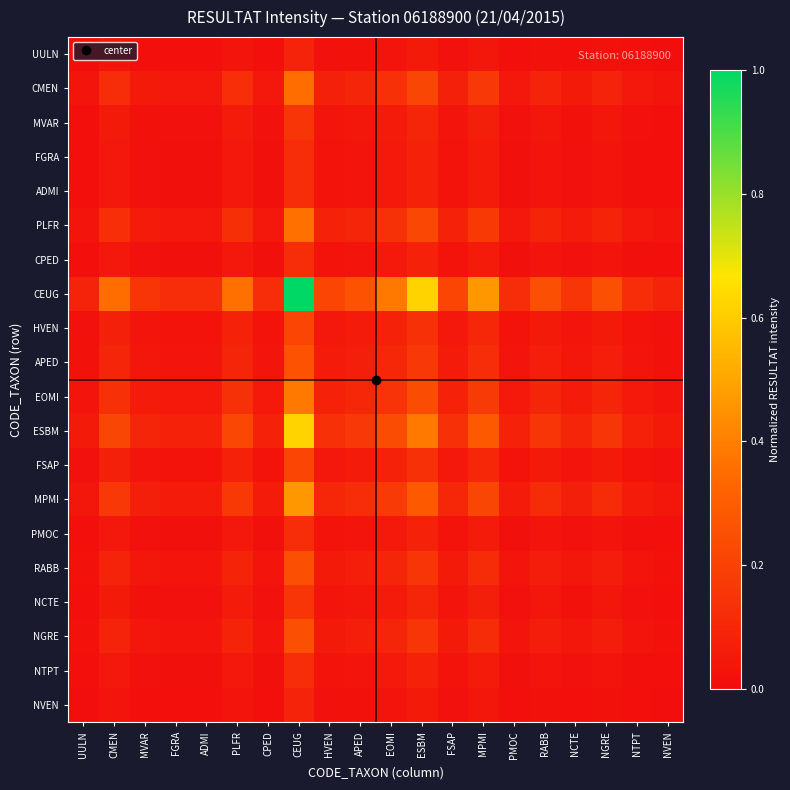

List the series in order of their peak value, highest first.

CEUG, ESBM, MPMI, EOMI, PLFR, CMEN, APED, RABB, NGRE, HVEN, FSAP, MVAR, NCTE, FGRA, ADMI, CPED, PMOC, NTPT, UULN, NVEN